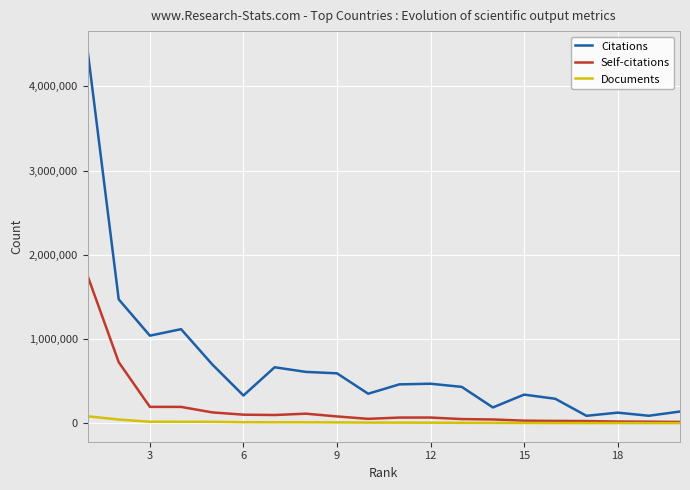

What are all the series names shown in the legend?

Citations, Self-citations, Documents